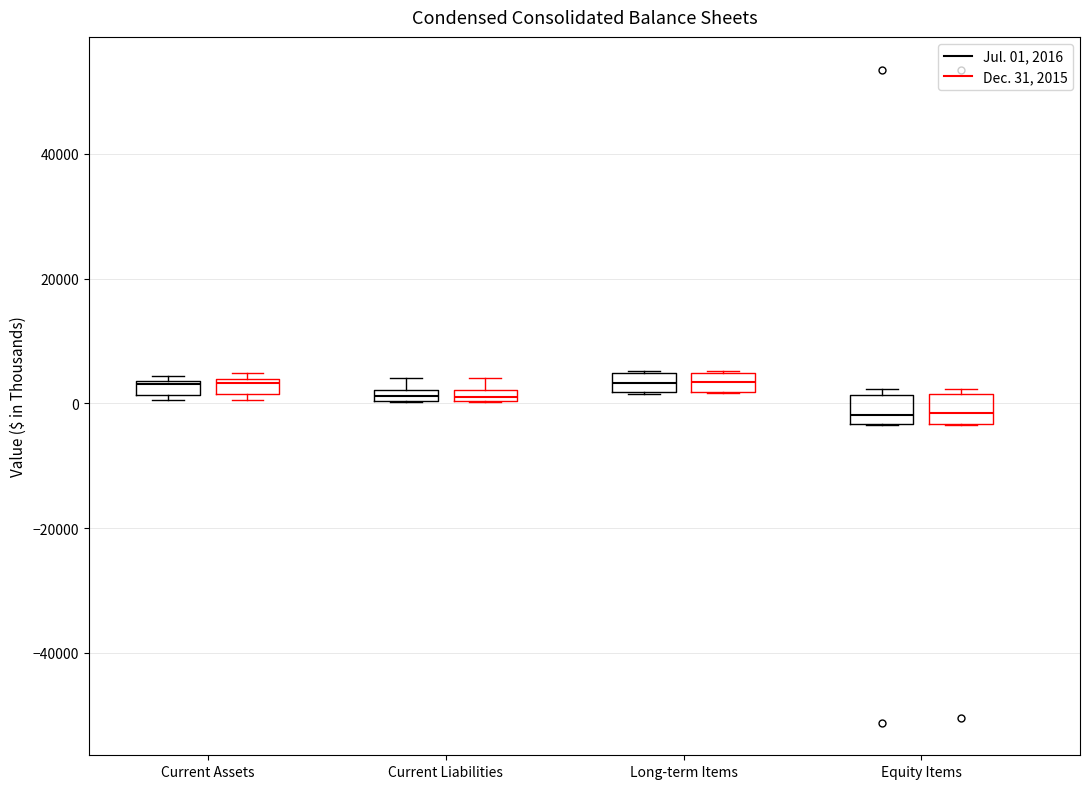

Where is the lower edge of the box for Current Liabilities (Jul. 01, 2016) on the y-axis? The values are not printed on the chart, so give them approximately, as read against the axis.

0